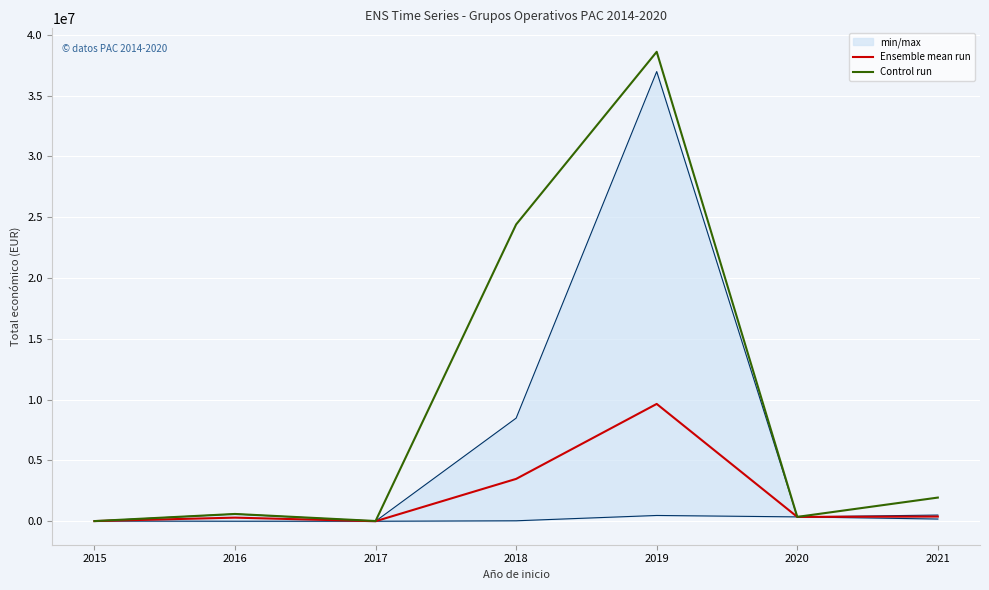

Reading left to right, list all the values displayed in this chart.

Ensemble mean run: 18200.0	302024.5	6100.0	3487258.4	9651645.8	363424.0	390168.8
Control run: 18200.0	604049.0	24400.0	24410809.0	38606583.0	363424.0	1950844.0